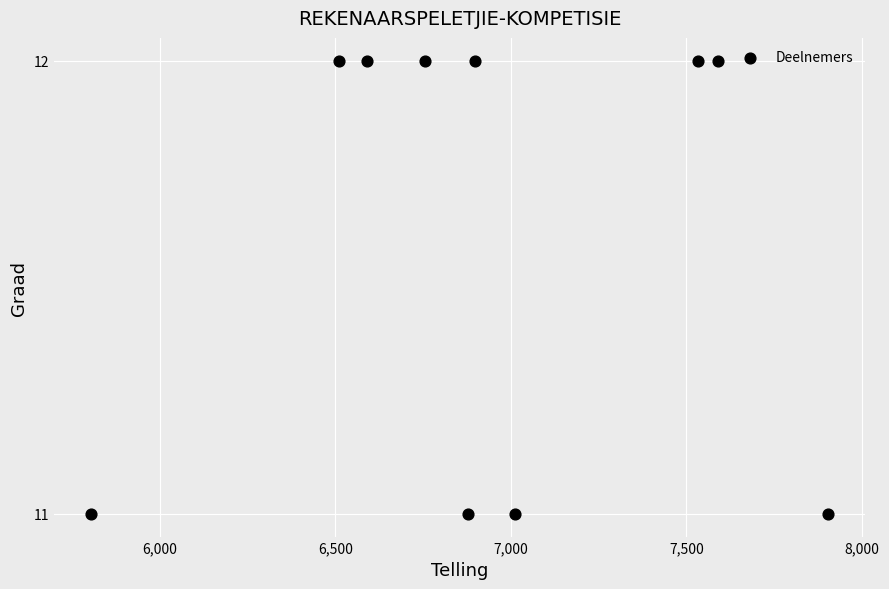

What is the average X value?

6947